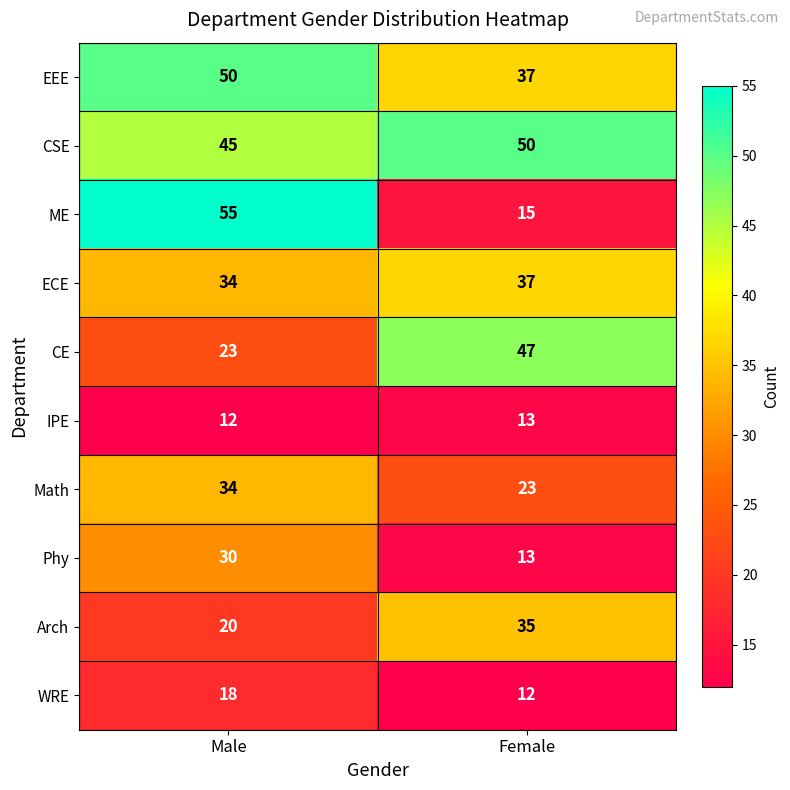

True or false: Phy has a value of 30 at Male.

True